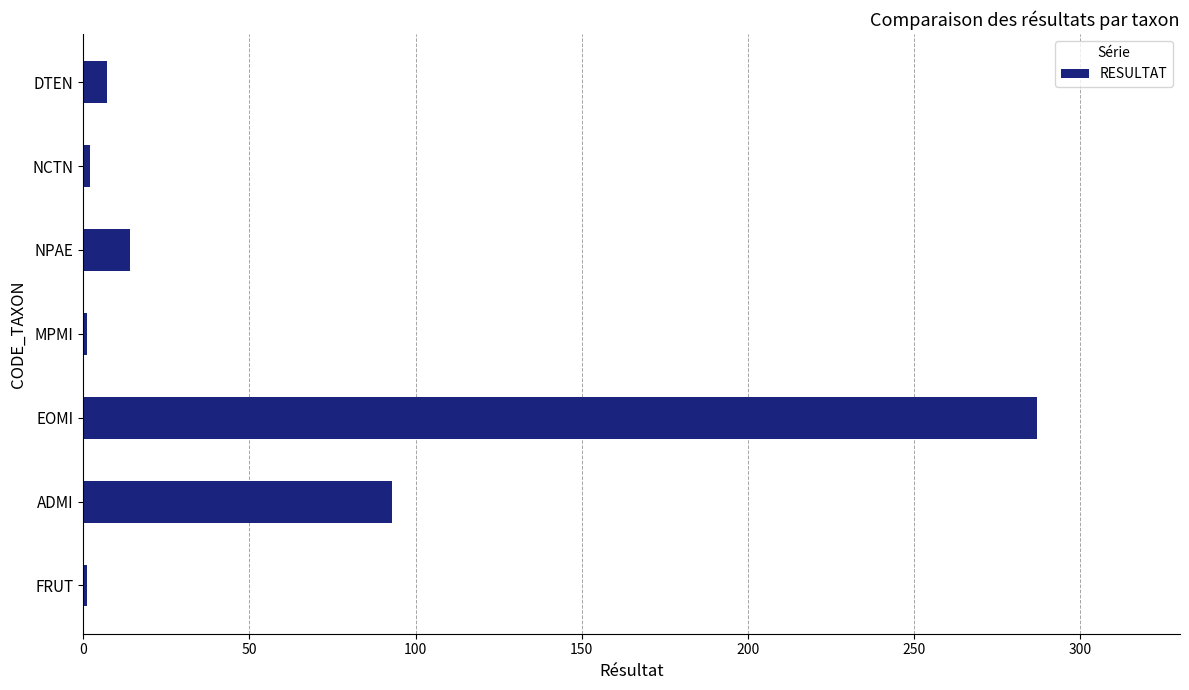

Approximately how many times larger is the value at EOMI compared to NPAE?

20.5